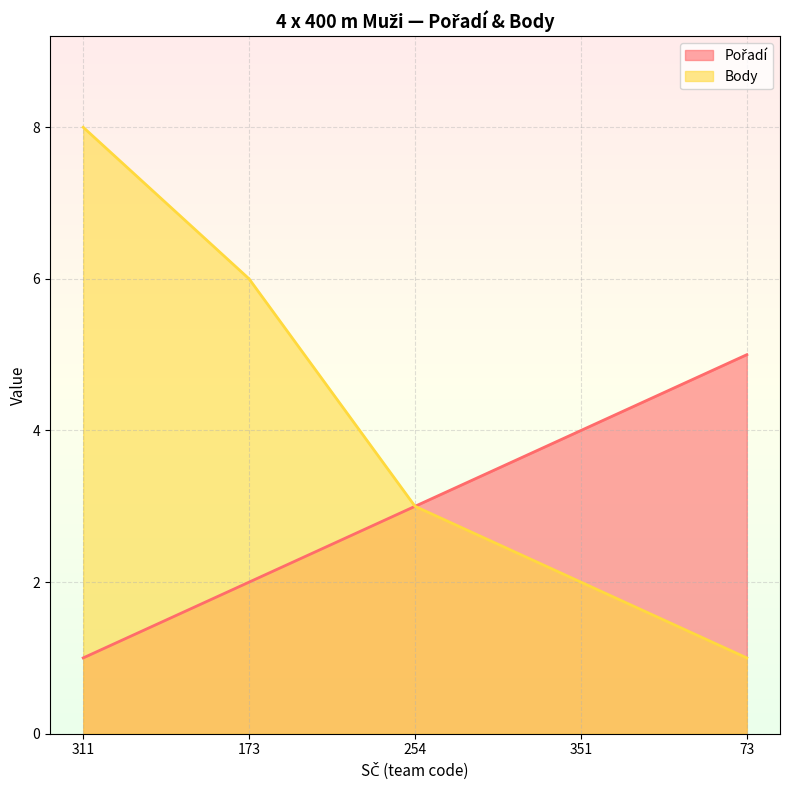

True or false: Pořadí and Body intersect in this chart.

False